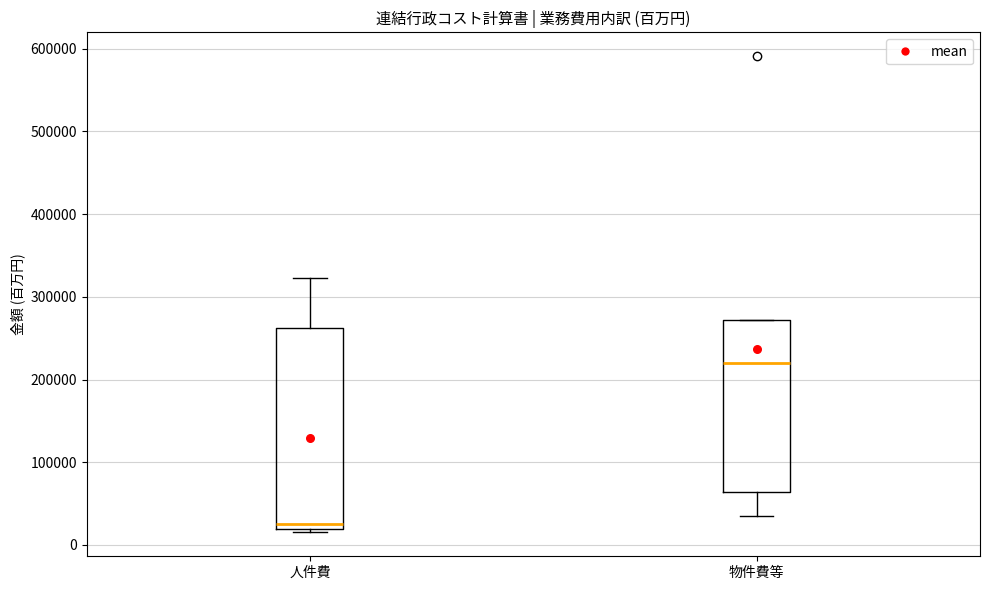

Reading left to right, read every box against the y-axis: the position of its median line, the range the box covers, and the ends of its whiskers. The values are not printed on the chart, so give them approximately, as read against the axis.

人件費: median 20000 (just above the box's lower edge), box 20000 to 260000, whiskers 20000 (just below the box's lower edge) to 320000
物件費等: median 220000, box 60000 to 270000, whiskers 40000 to 270000